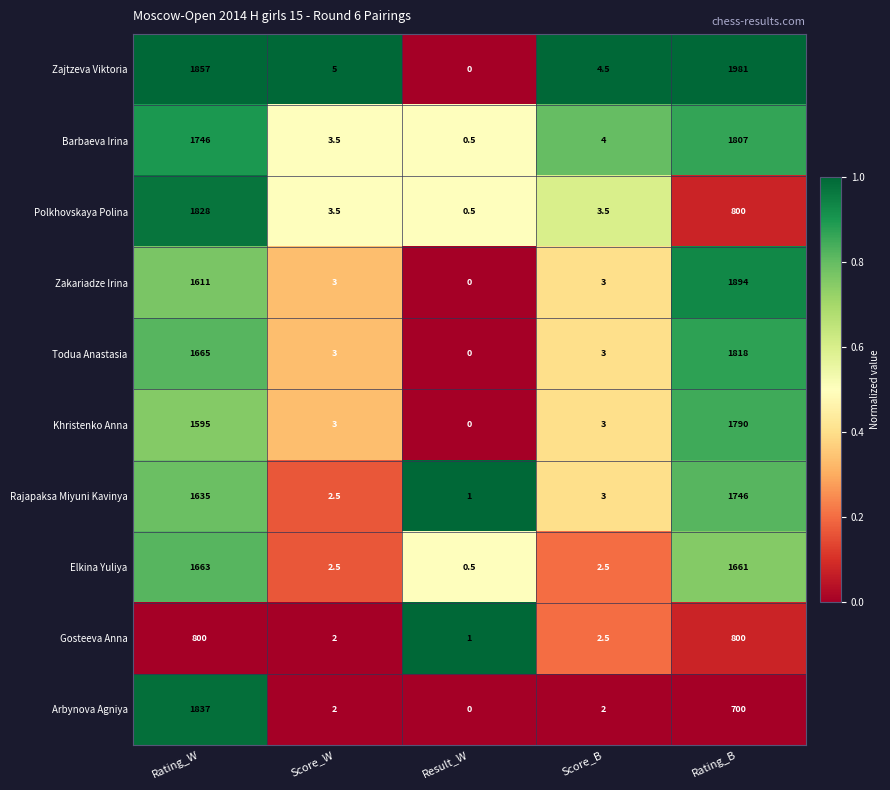

Where does the Zakariadze Irina series first go above 3?

Rating_W